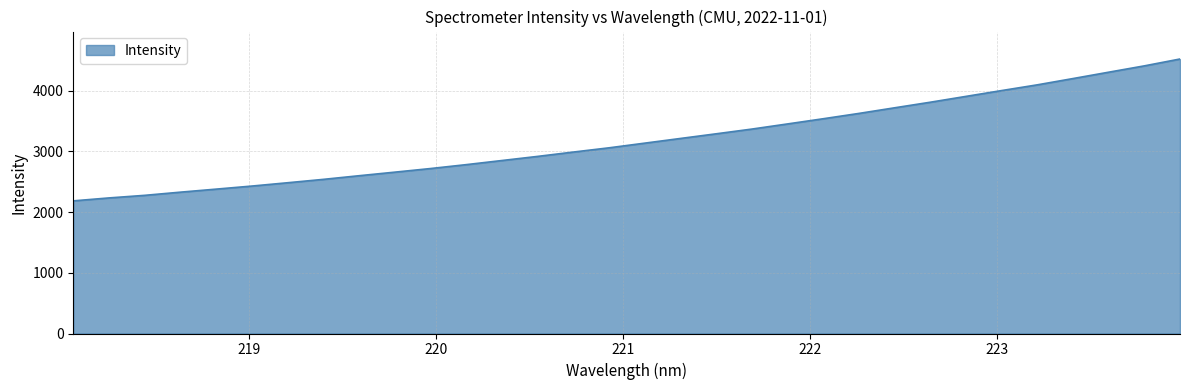

What is the difference between the maximum and minimum values?

2337.5